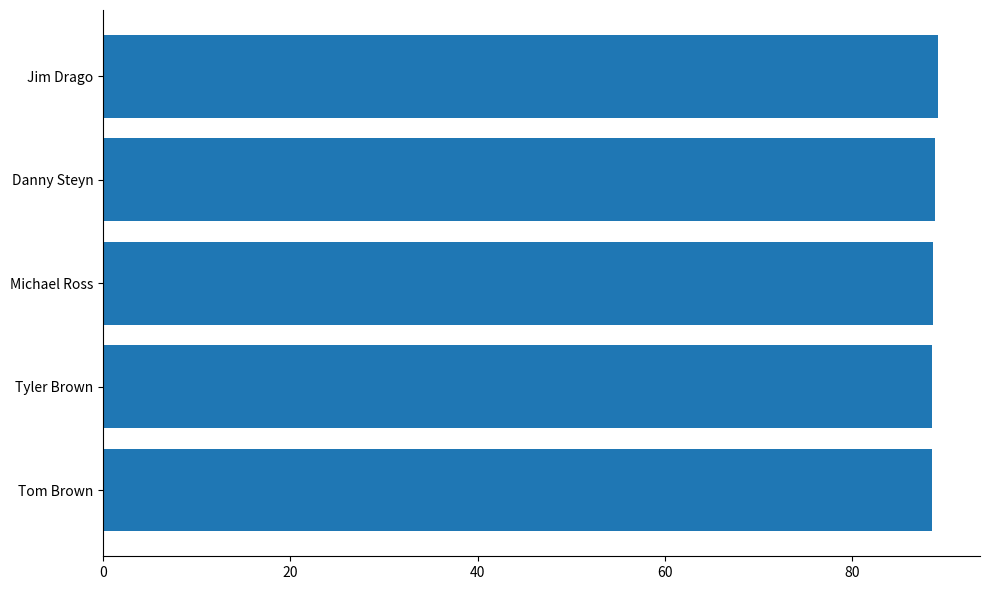

What is the smallest value displayed?

88.6